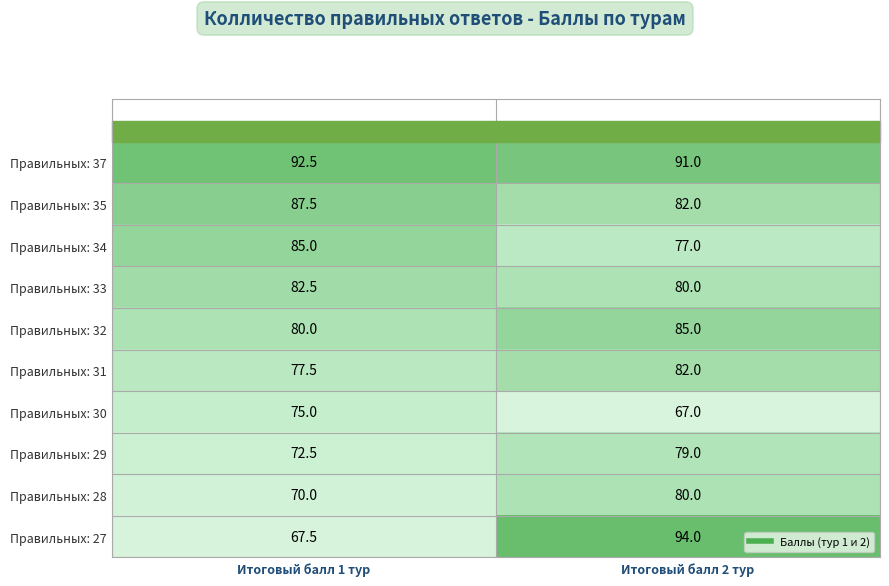

What is the sum of the Правильных: 29 values at Итоговый балл 2 тур and Итоговый балл 1 тур?

151.5